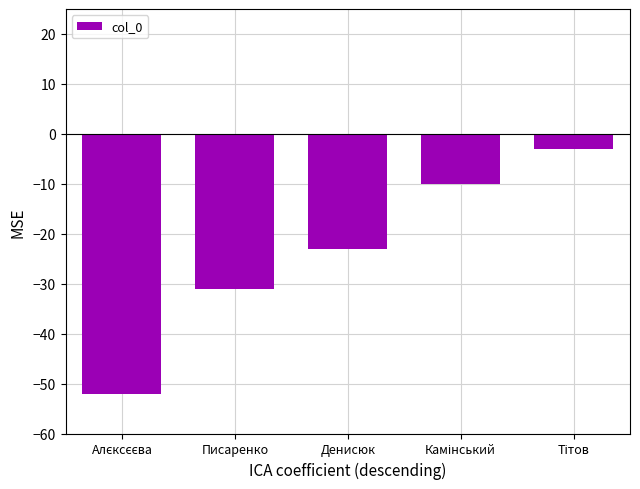

The chart shows a value of -31 at Писаренко. True or false?

True